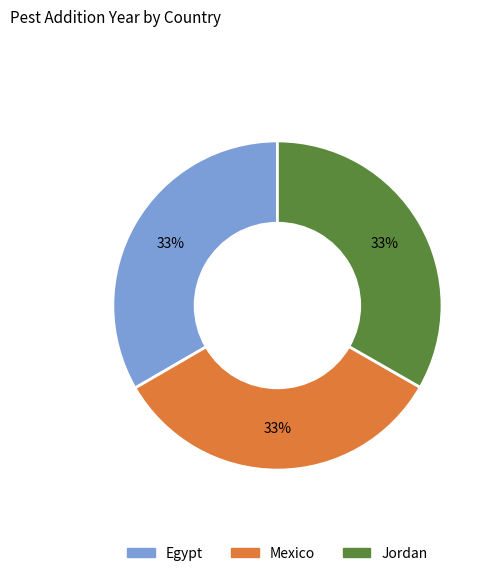

To the nearest percent, what is the combined percentage of Egypt and Mexico?

67%